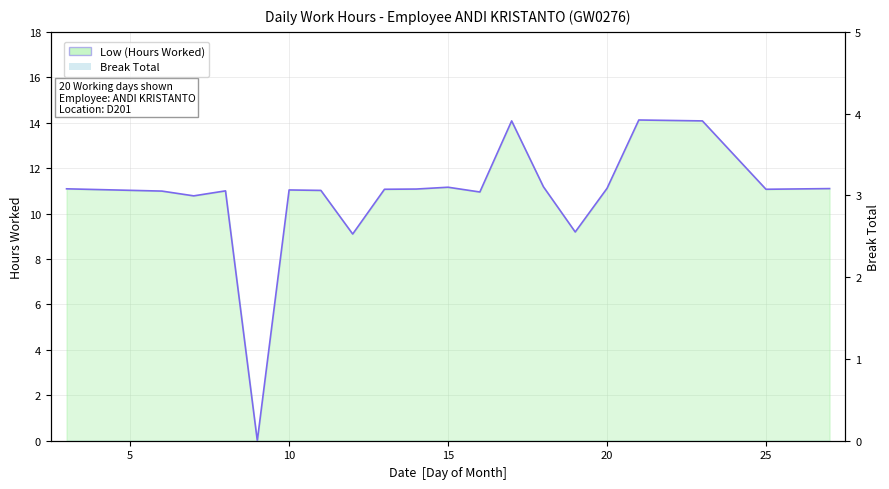

The value at 10 is 18.4. True or false?

False